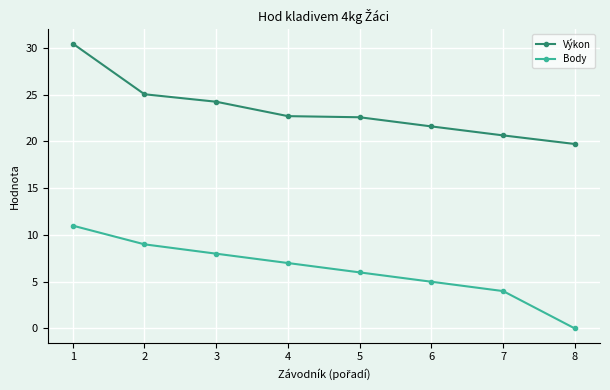

What is the sum of all Body values?

50.0